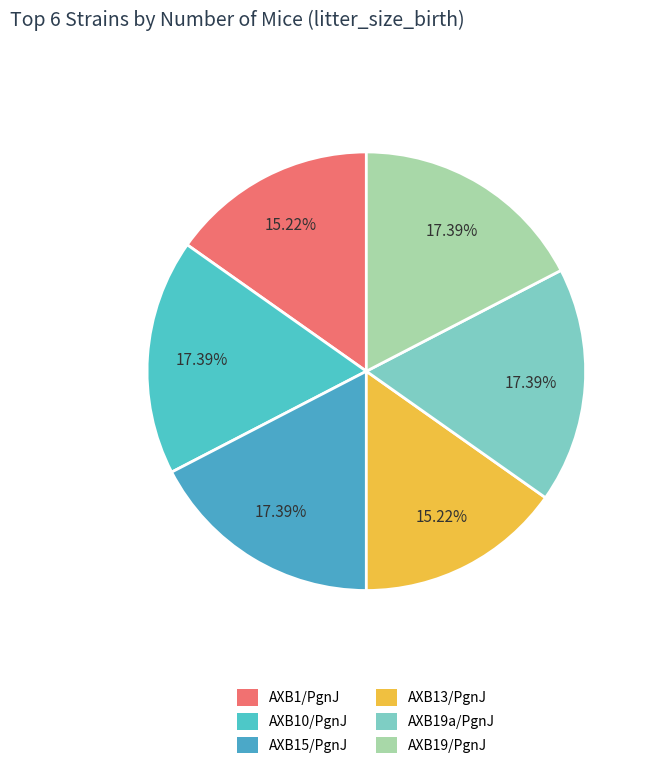

Is it true that AXB13/PgnJ is 28% of the pie?

False